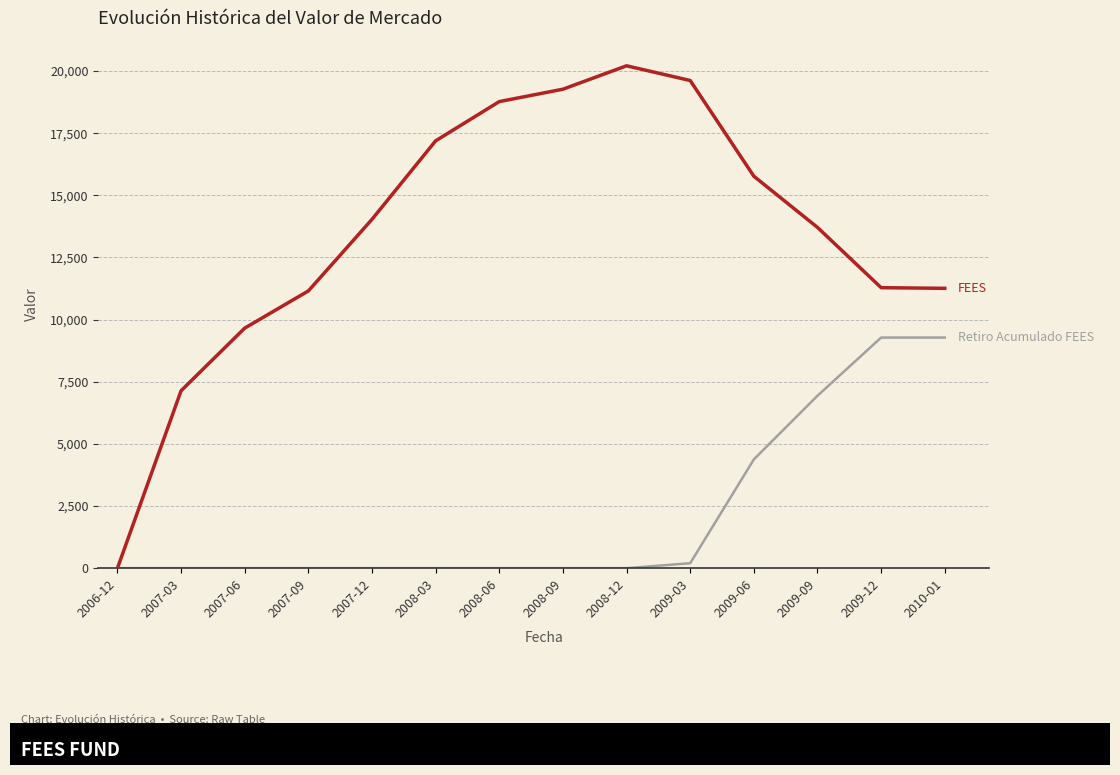

What is the spread (max minus min) of values at 2008-03?

17192.0